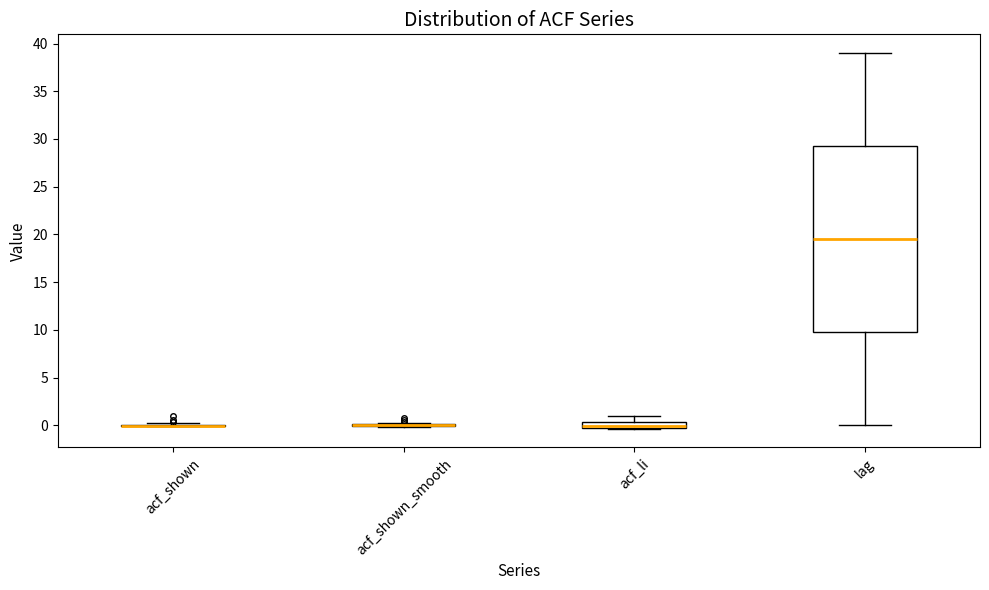

Comparing the boxes themselves (not the whiskers), which one is the tallest?

lag